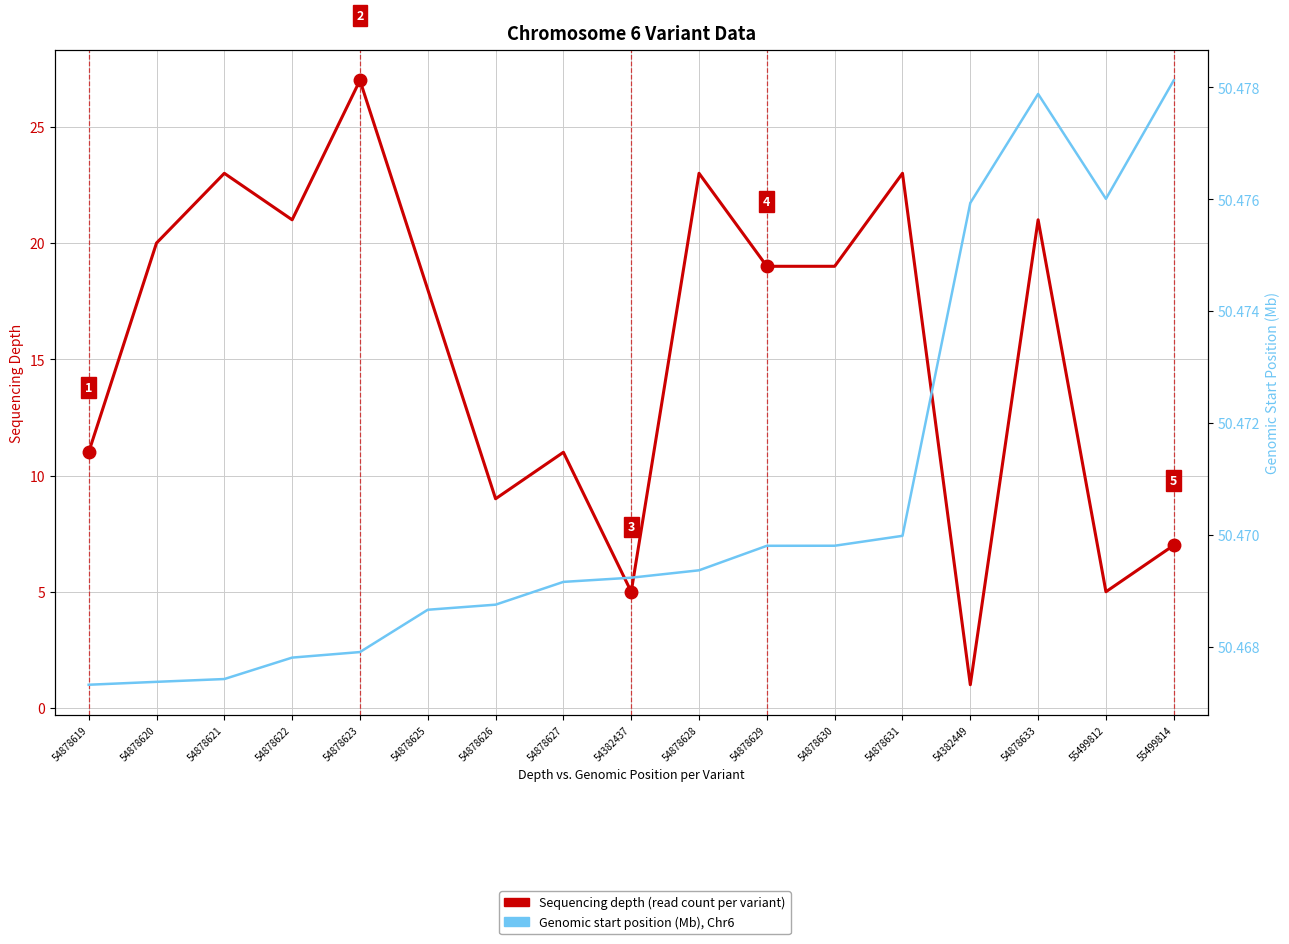

How many lines are shown in the chart?

2